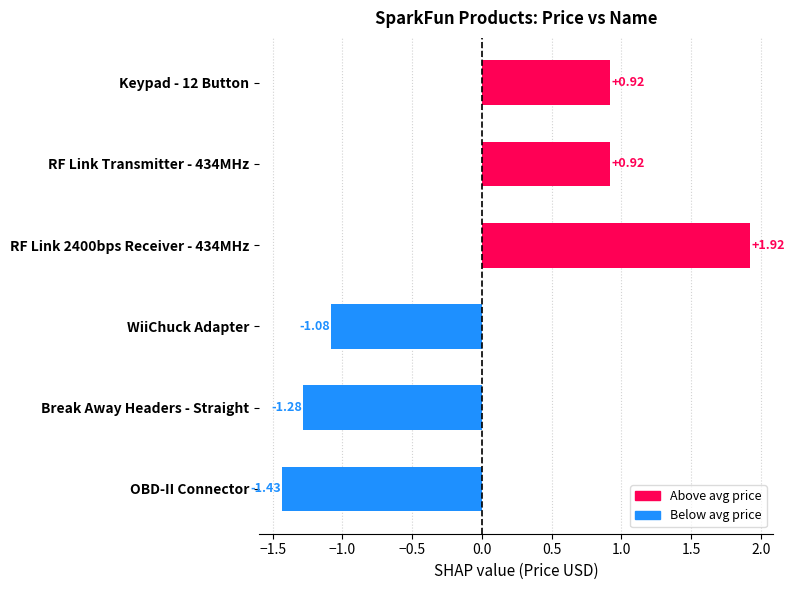

Count the number of categories in the chart.

6